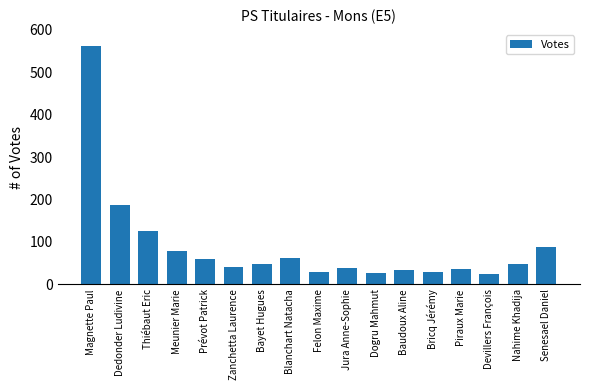

What is the greatest value displayed?

563